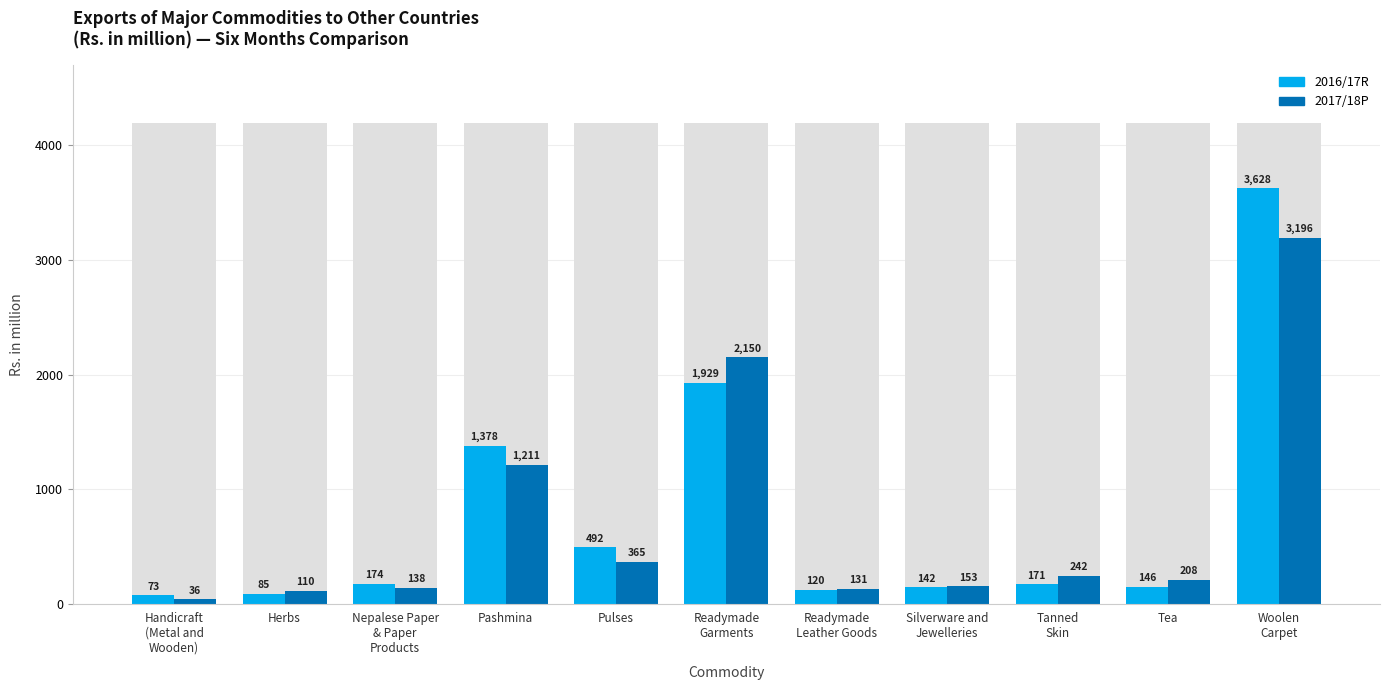

Is it true that 2017/18P equals 648.9 at Pashmina?

False